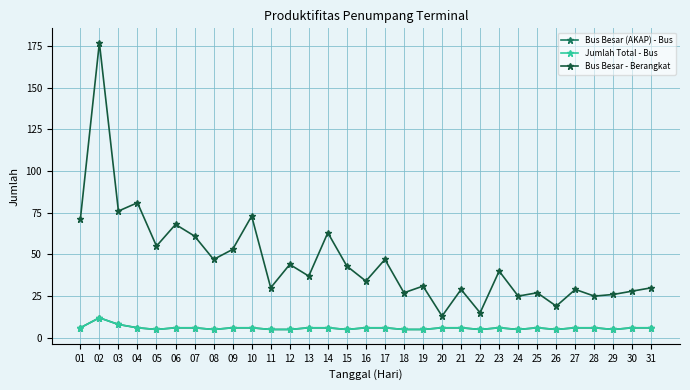

The Bus Besar - Berangkat series shows 30 at 31. True or false?

True